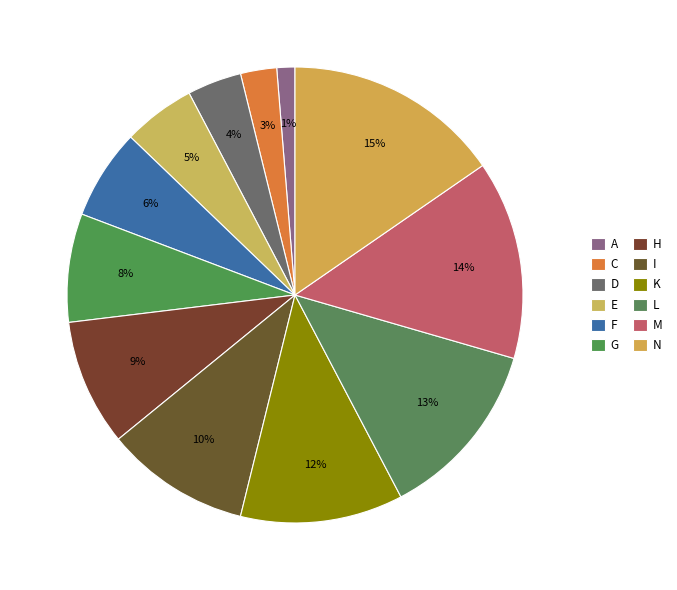

To the nearest percent, what portion does D represent?

4%